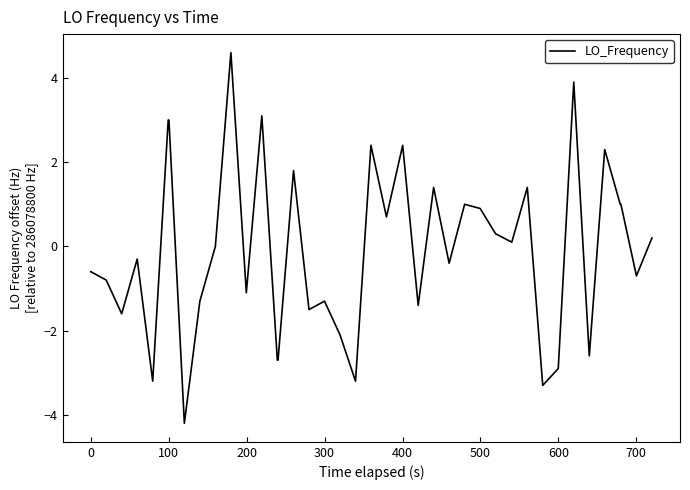

What is the greatest value displayed?

4.6